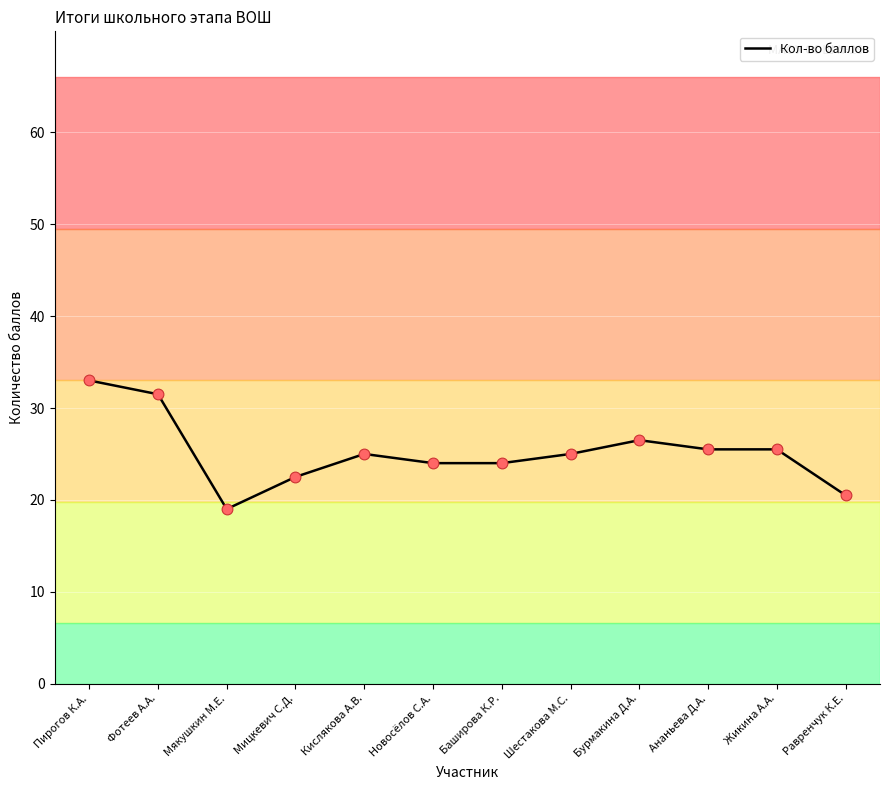

Approximately how many times larger is the value at Пирогов К.А. compared to Бурмакина Д.А.?

1.2